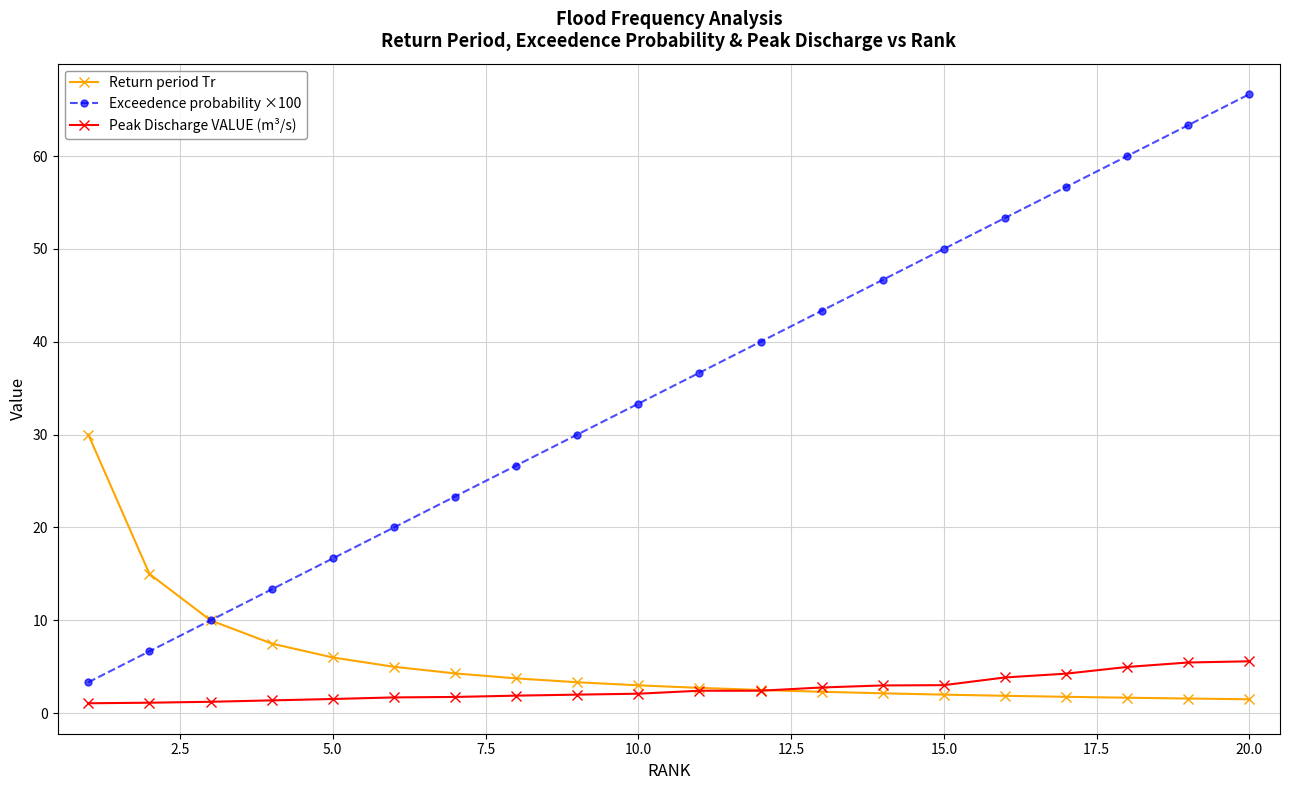

Which series has the largest total across all categories?

Exceedence probability ×100